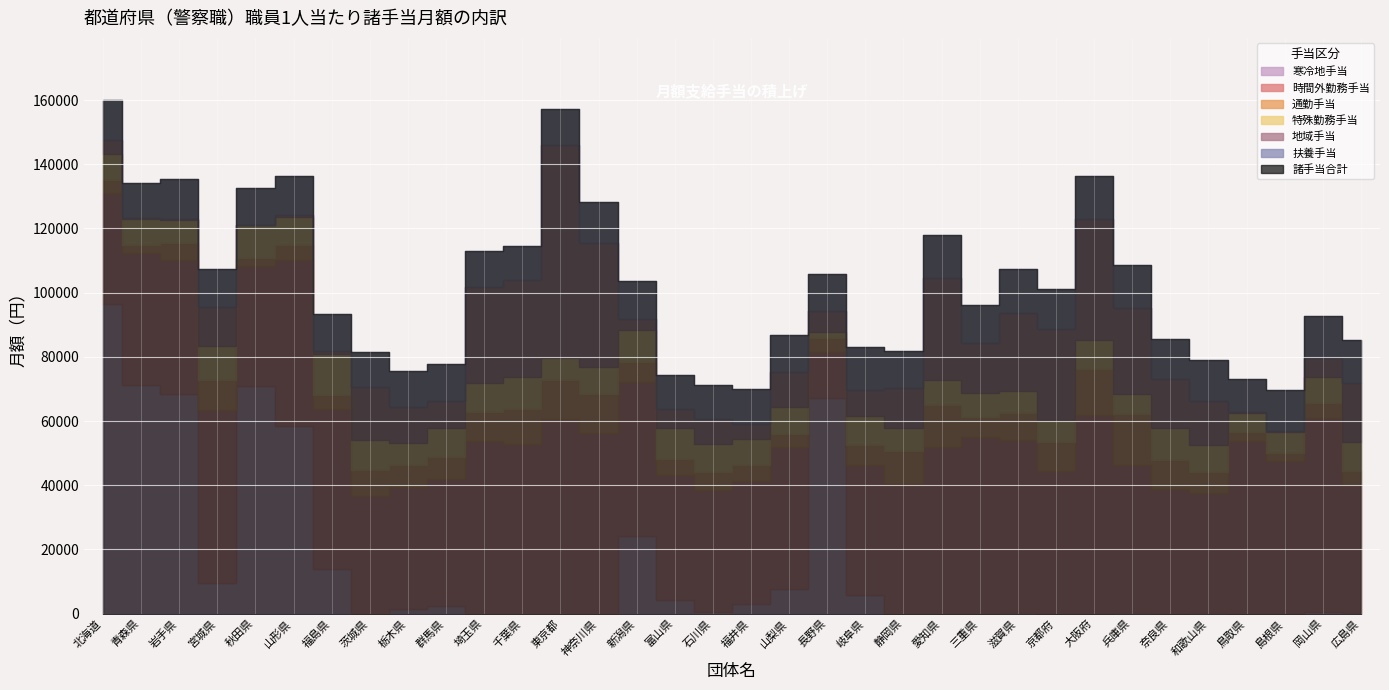

What is the approximate value of 時間外勤務手当 at 石川県?

37939